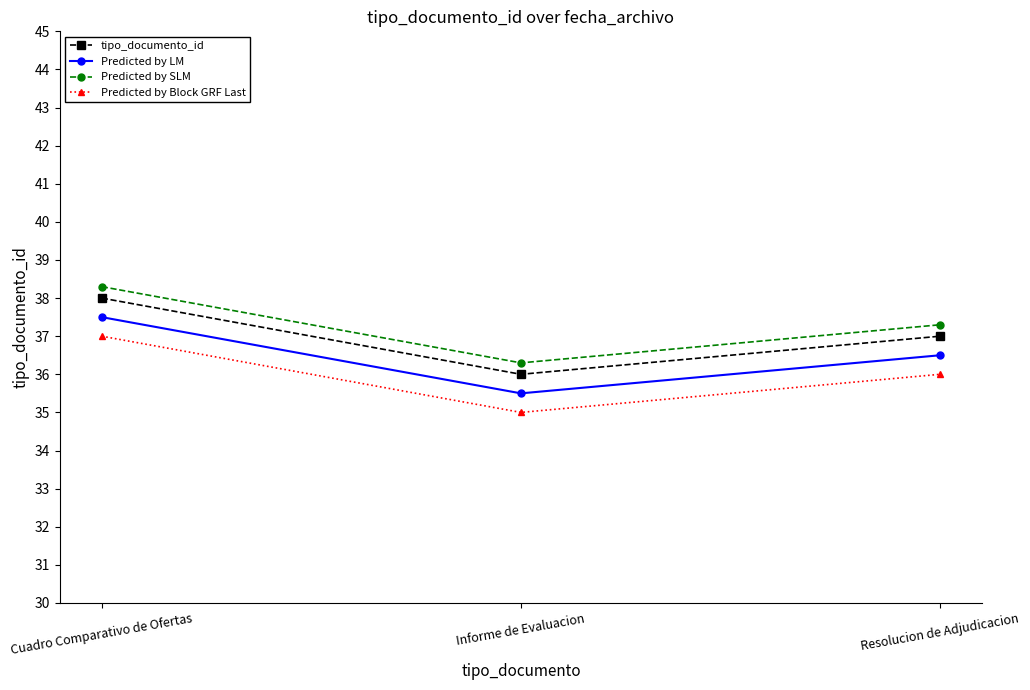

Is it true that tipo_documento_id equals 11.3 at Resolucion de Adjudicacion?

False